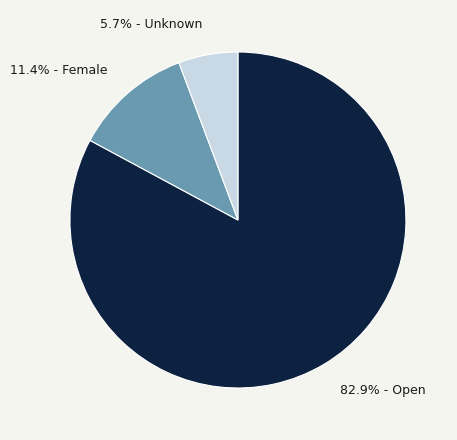

Does any single category account for the majority?

Yes